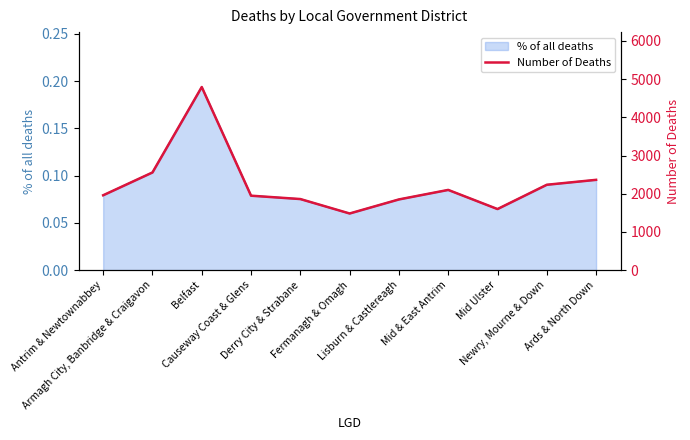

Reading left to right, transcribe all the data shown in this chart.

Antrim & Newtownabbey=1959	Armagh City, Banbridge & Craigavon=2556	Belfast=4793	Causeway Coast & Glens=1948	Derry City & Strabane=1860	Fermanagh & Omagh=1482	Lisburn & Castlereagh=1850	Mid & East Antrim=2099	Mid Ulster=1598	Newry, Mourne & Down=2234	Ards & North Down=2363